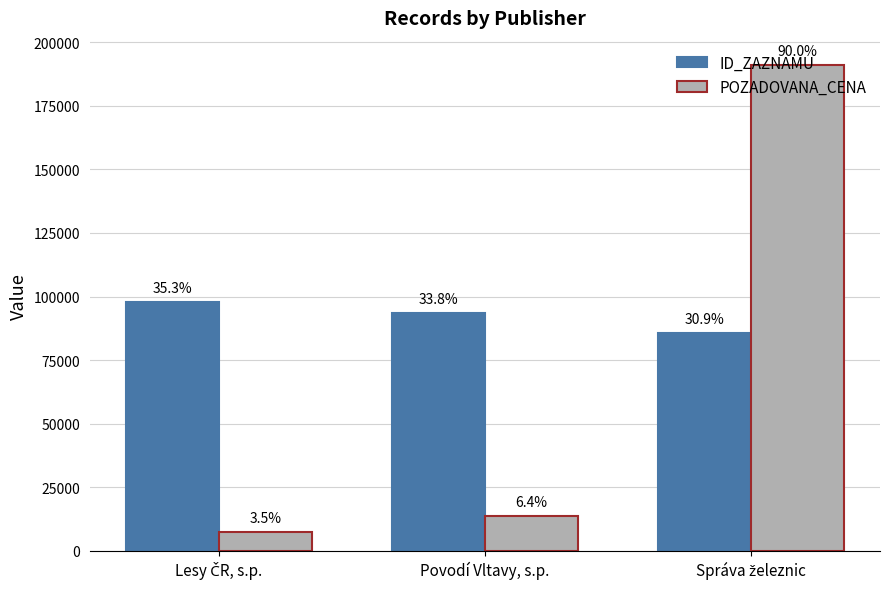

What is the value of the ID_ZAZNAMU bar at the 3rd from the left?

85655